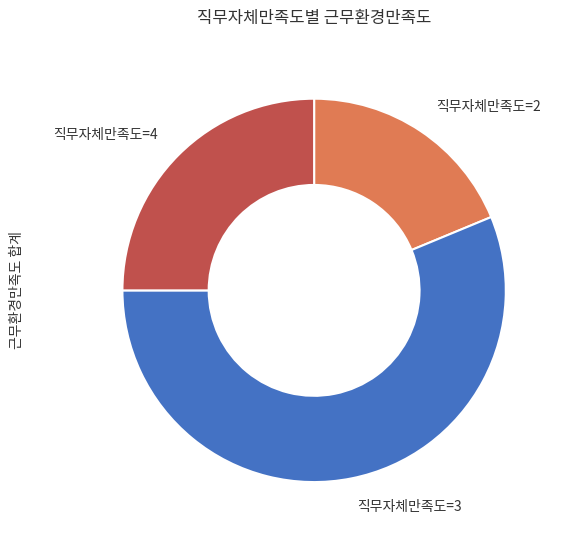

True or false: 직무자체만족도=3 accounts for 56% of the total.

True